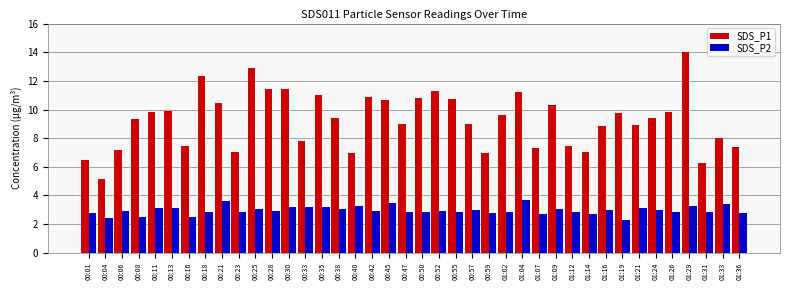

What is the average value of the SDS_P1 series?

9.3